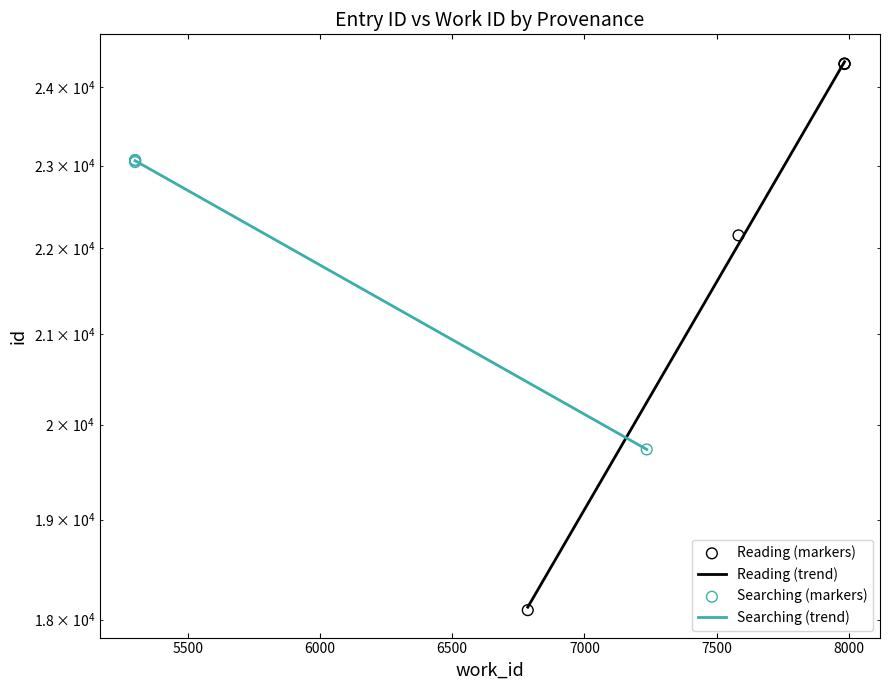

Approximately how many times larger is the value at 7000 compared to 6000?

1.0